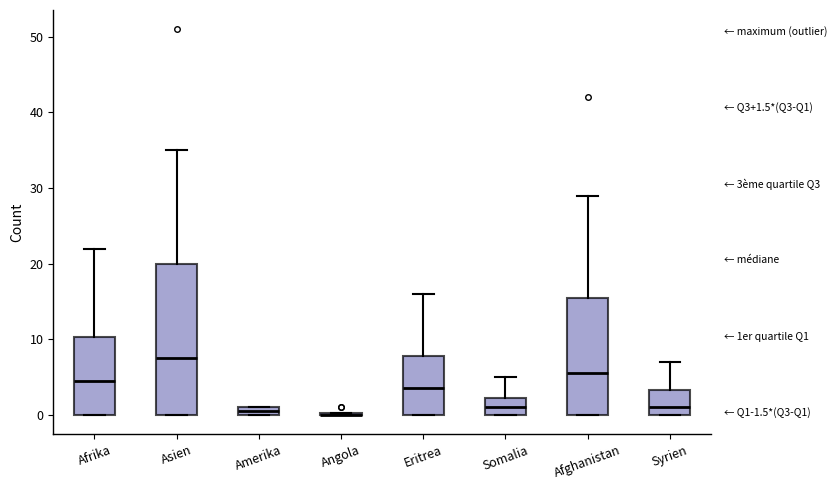

Comparing the boxes themselves (not the whiskers), which one is the tallest?

Asien